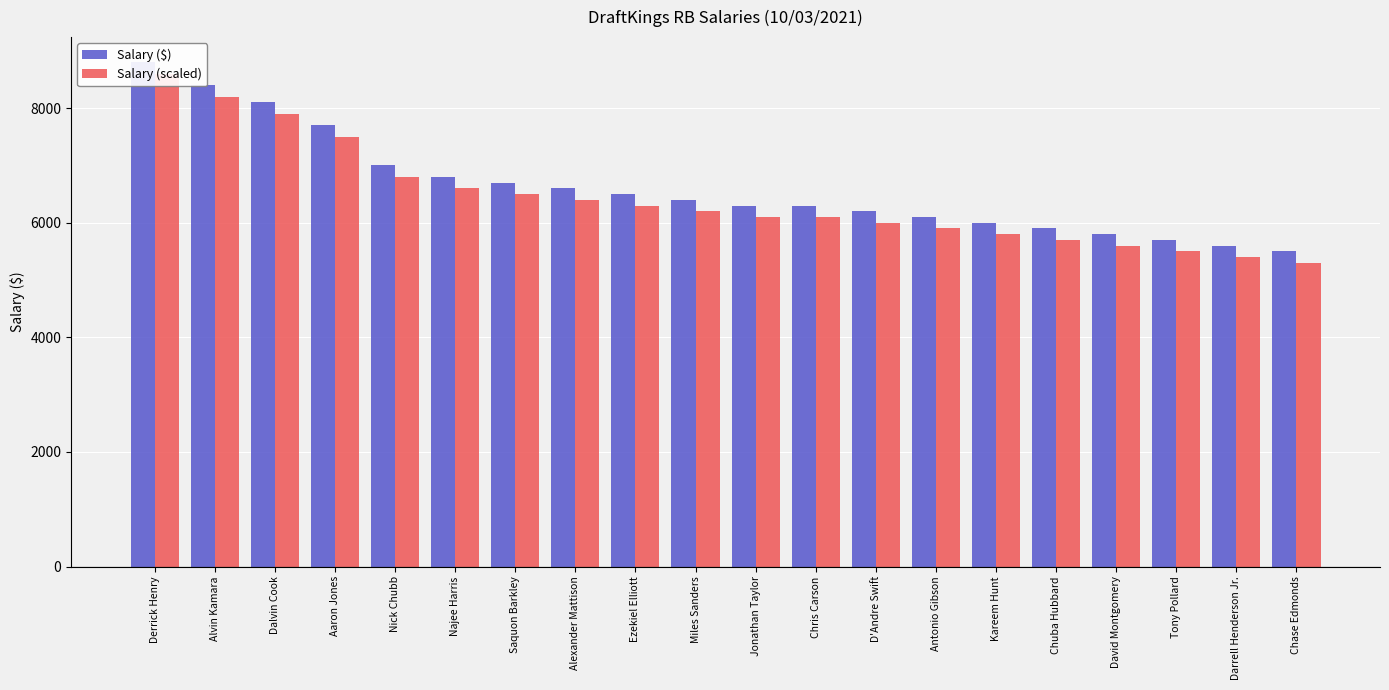

Between David Montgomery and Nick Chubb, which is larger?

Nick Chubb